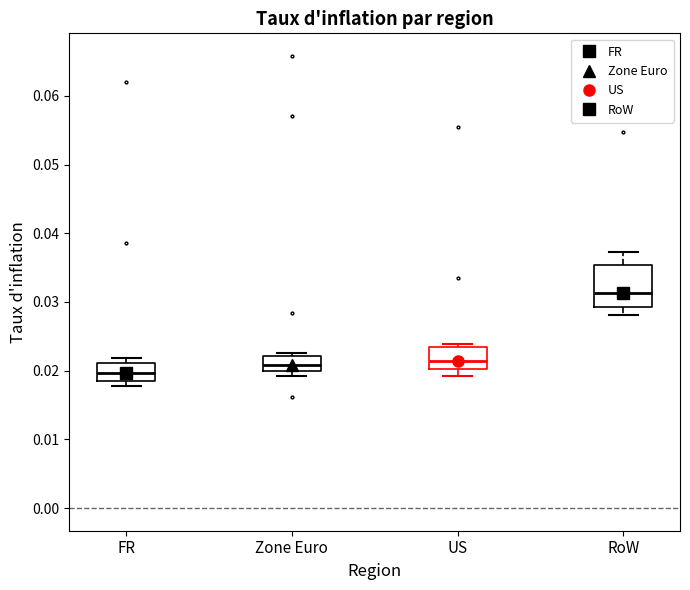

Which box has the highest median line?

RoW